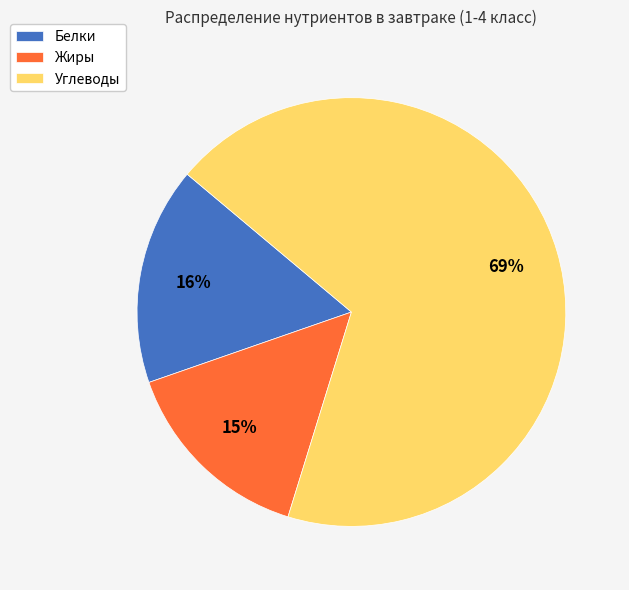

To the nearest percent, what is the combined percentage of Жиры and Углеводы?

84%